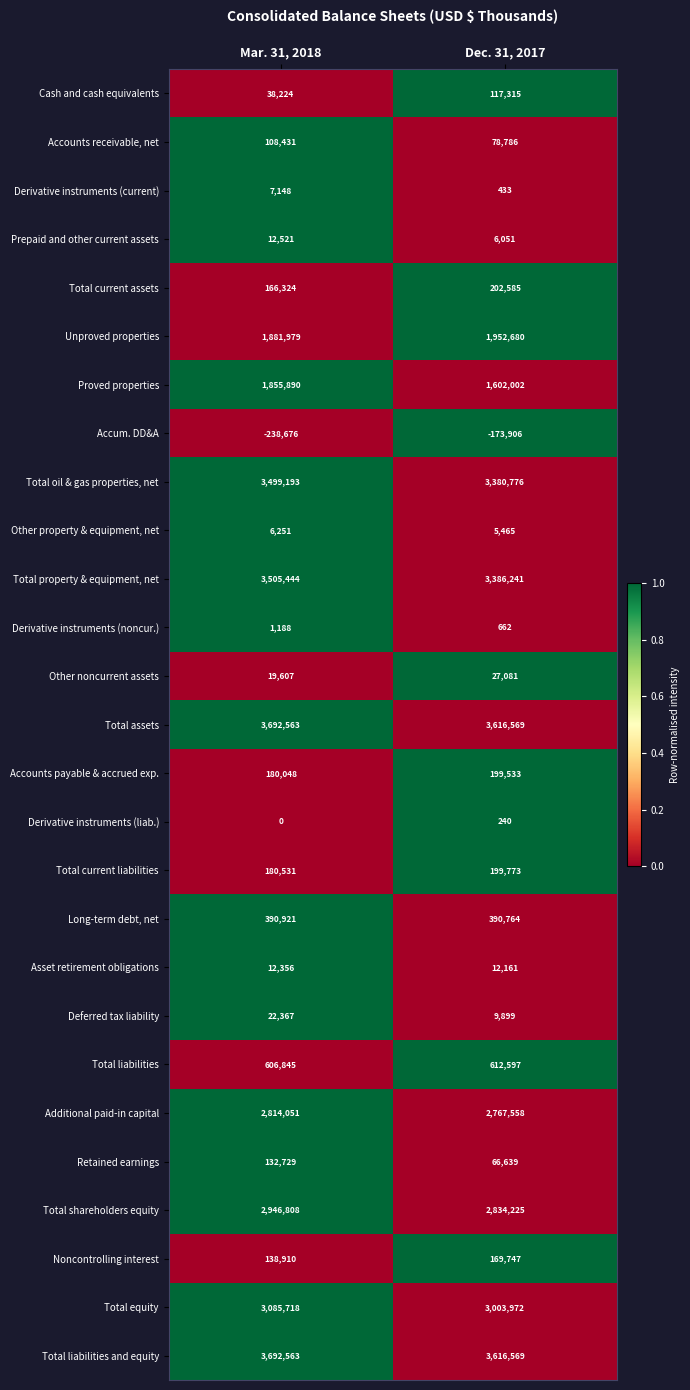

List the labels in order of Accounts receivable, net value, largest first.

Mar. 31, 2018, Dec. 31, 2017